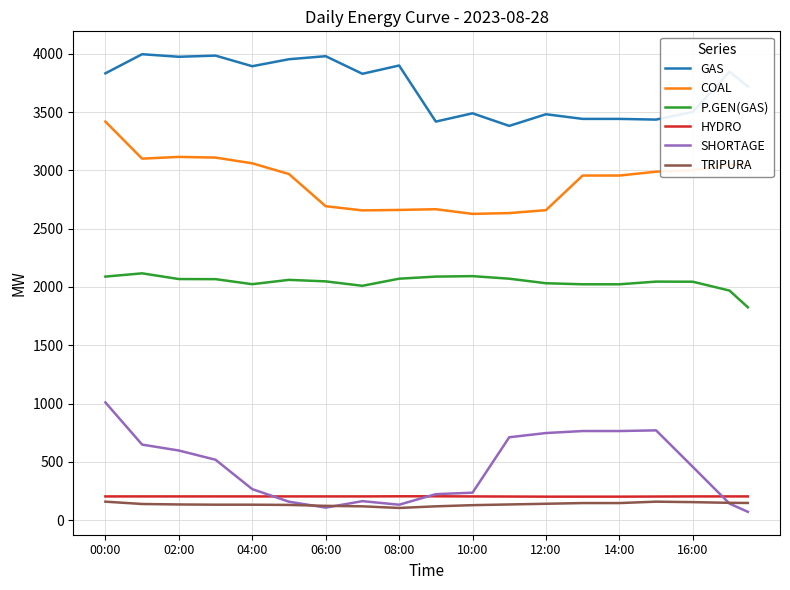

Which series has the largest total across all categories?

GAS